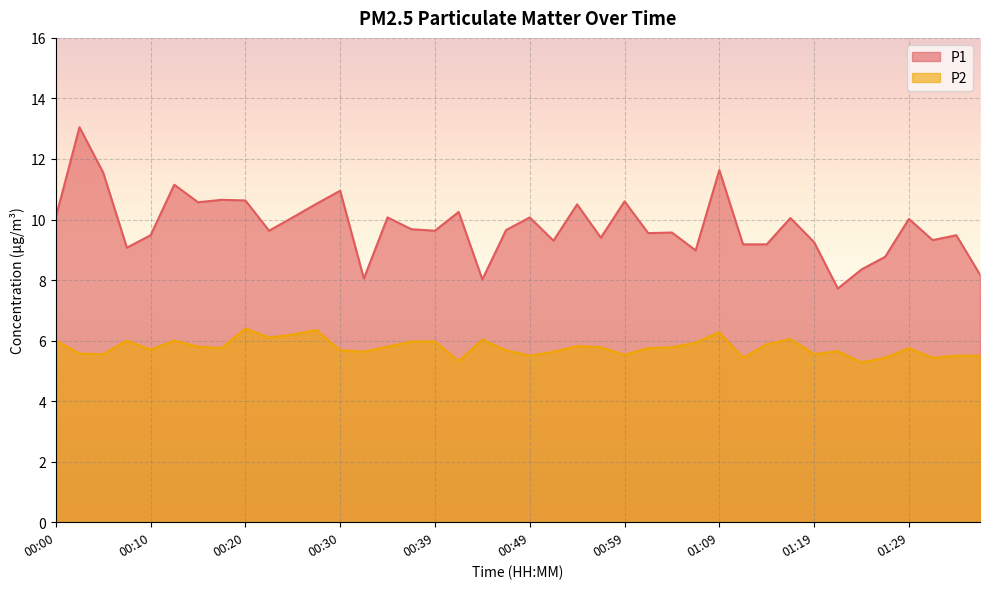

What is the total value across all series at 00:54?

16.3